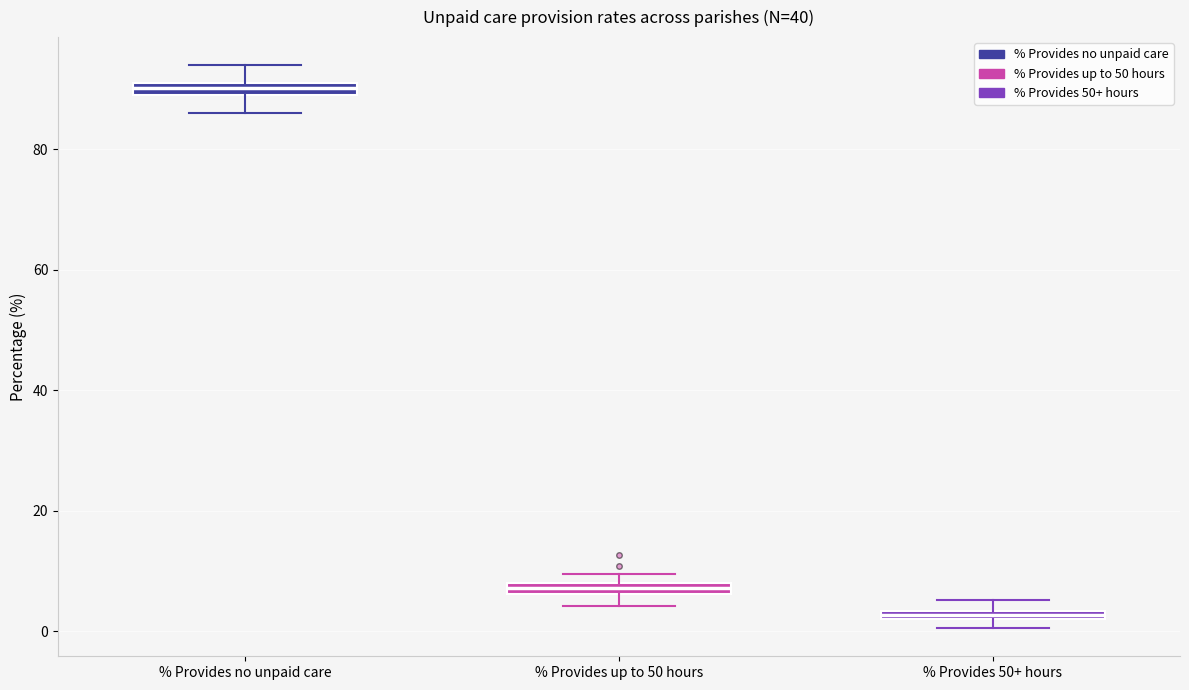

Which box has the highest median line?

% Provides no unpaid care